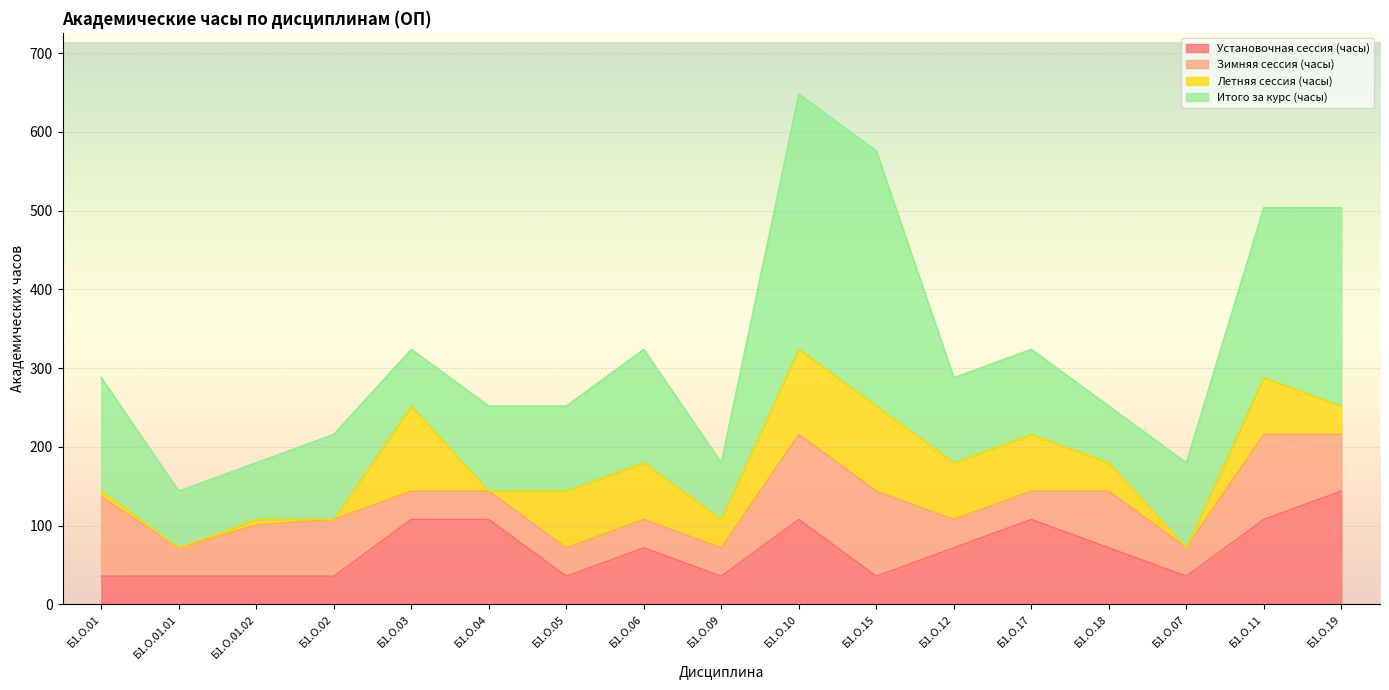

Between which two adjacent categories do Летняя сессия (часы) and Итого за курс (часы) first intersect?

Б1.О.02 and Б1.О.03